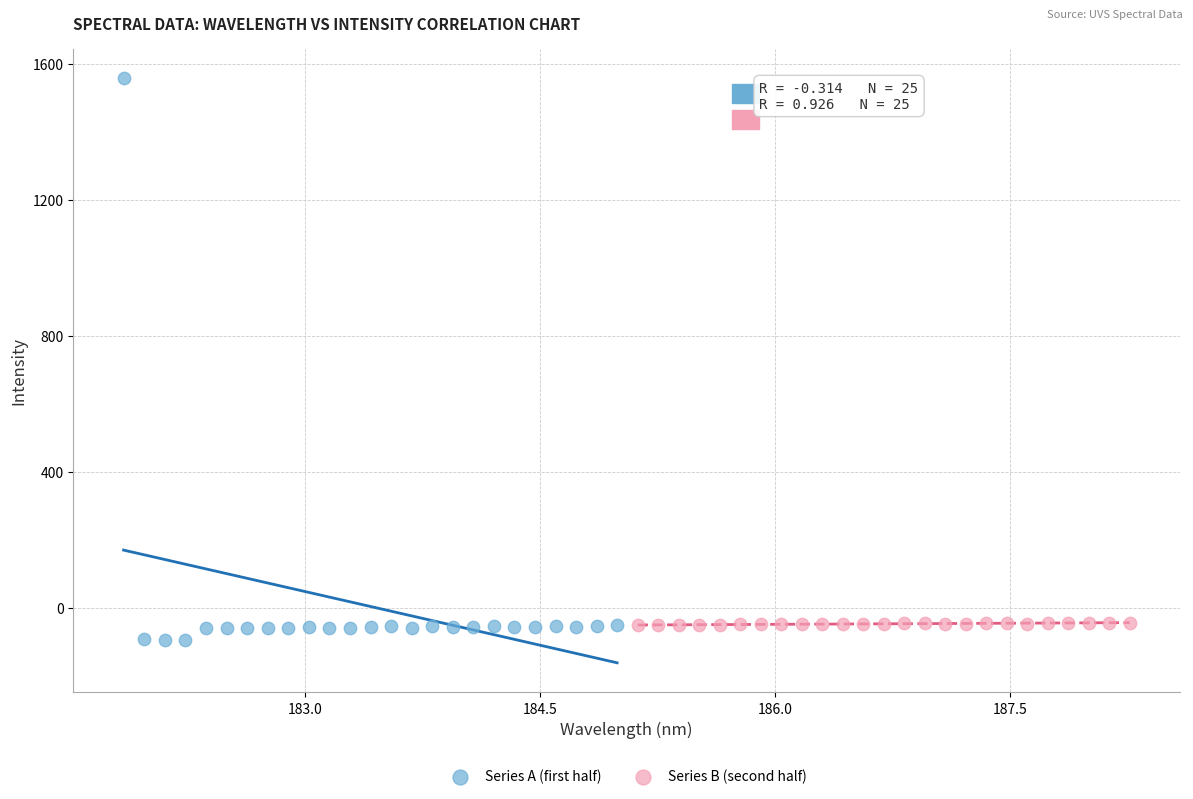

Which series contains the highest Y value?

Series A (first half)